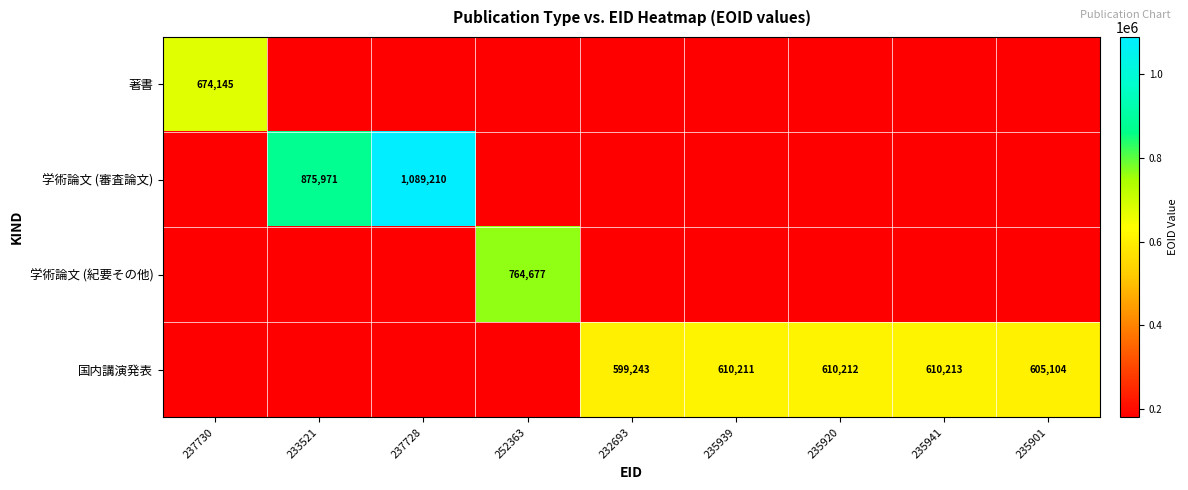

True or false: 学術論文 (審査論文) has a value of 1721584.5 at 237728.

False